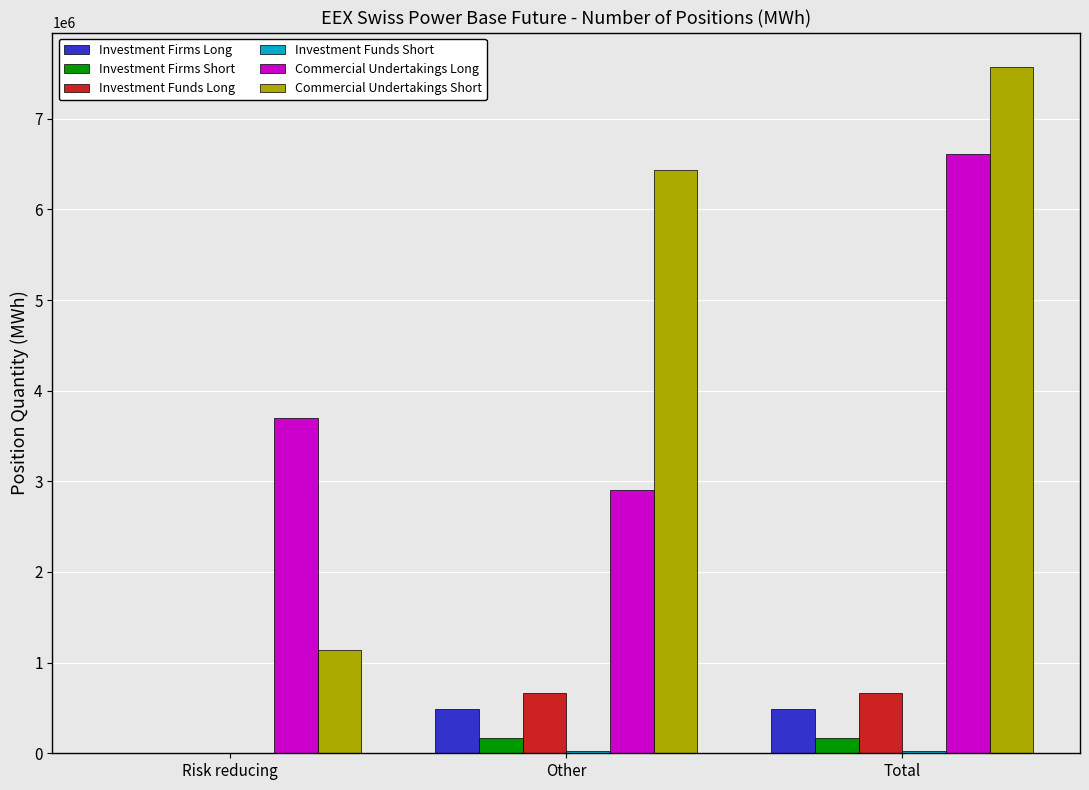

Is the value of Investment Firms Short at Total greater than the value of Commercial Undertakings Short at Other?

No